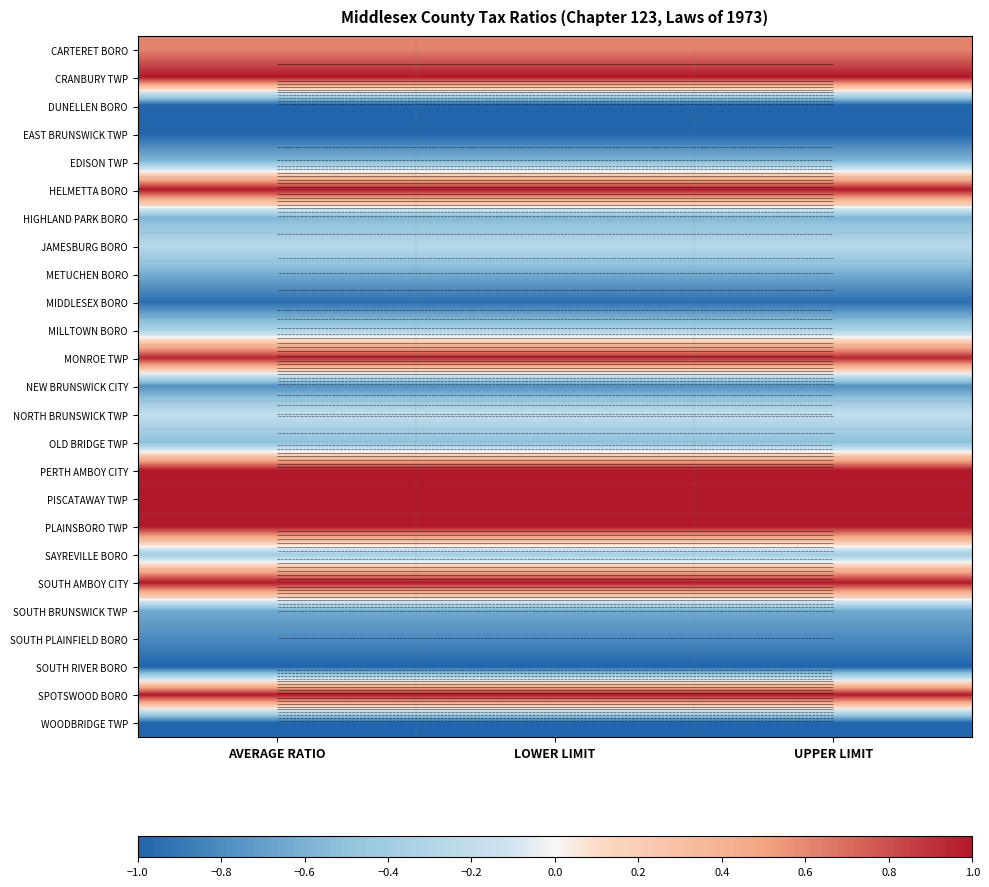

List the series in order of their peak value, highest first.

CRANBURY TWP, HELMETTA BORO, PERTH AMBOY CITY, PISCATAWAY TWP, PLAINSBORO TWP, SOUTH AMBOY CITY, SPOTSWOOD BORO, MONROE TWP, CARTERET BORO, NORTH BRUNSWICK TWP, JAMESBURG BORO, MILLTOWN BORO, SAYREVILLE BORO, OLD BRIDGE TWP, EDISON TWP, HIGHLAND PARK BORO, METUCHEN BORO, SOUTH BRUNSWICK TWP, NEW BRUNSWICK CITY, SOUTH PLAINFIELD BORO, MIDDLESEX BORO, DUNELLEN BORO, EAST BRUNSWICK TWP, SOUTH RIVER BORO, WOODBRIDGE TWP